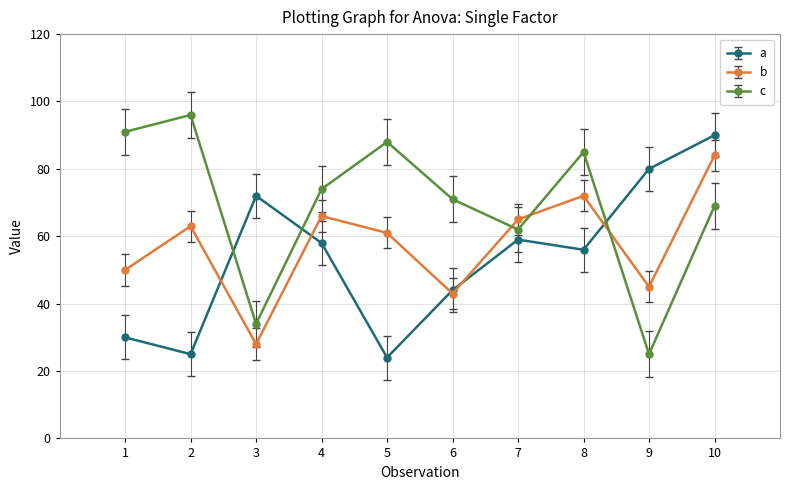

After their last crossing, which series has the higher values: a or b?

a